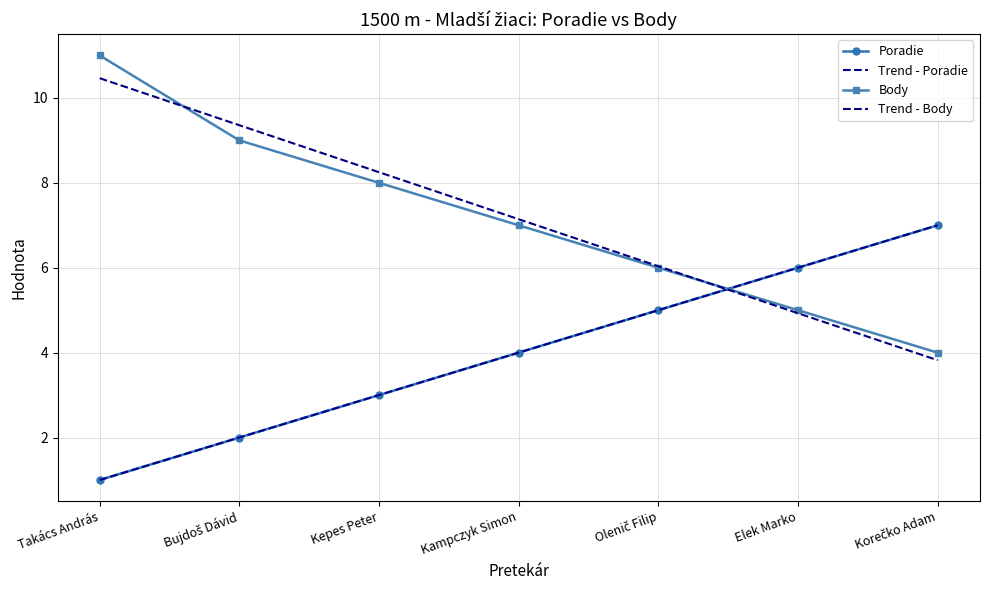

How many data points in Trend - Body are less than 7?

3